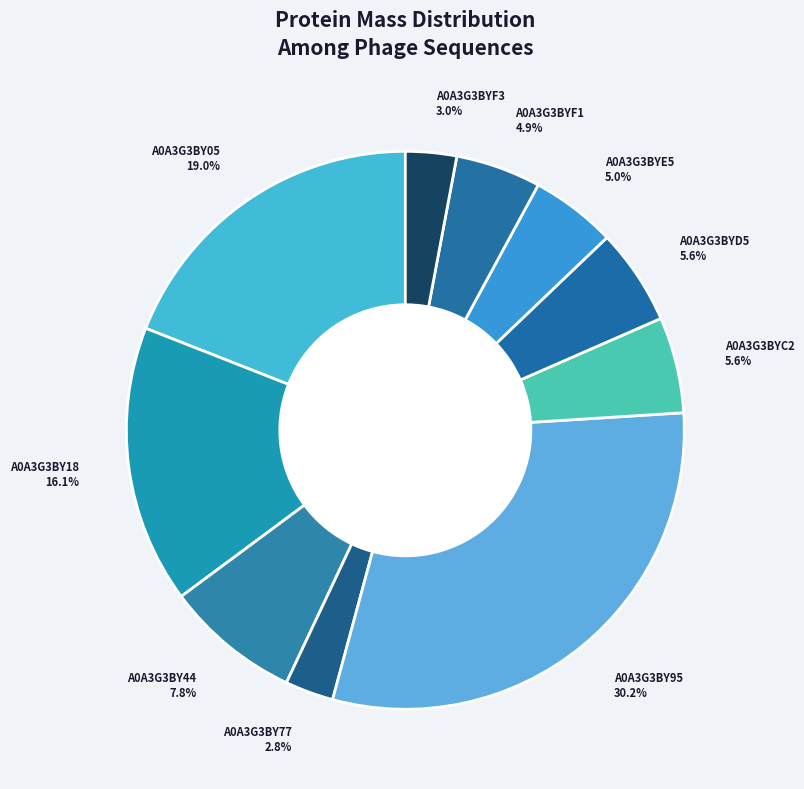

Is the sum of A0A3G3BY77 and A0A3G3BY05 greater than half?

No